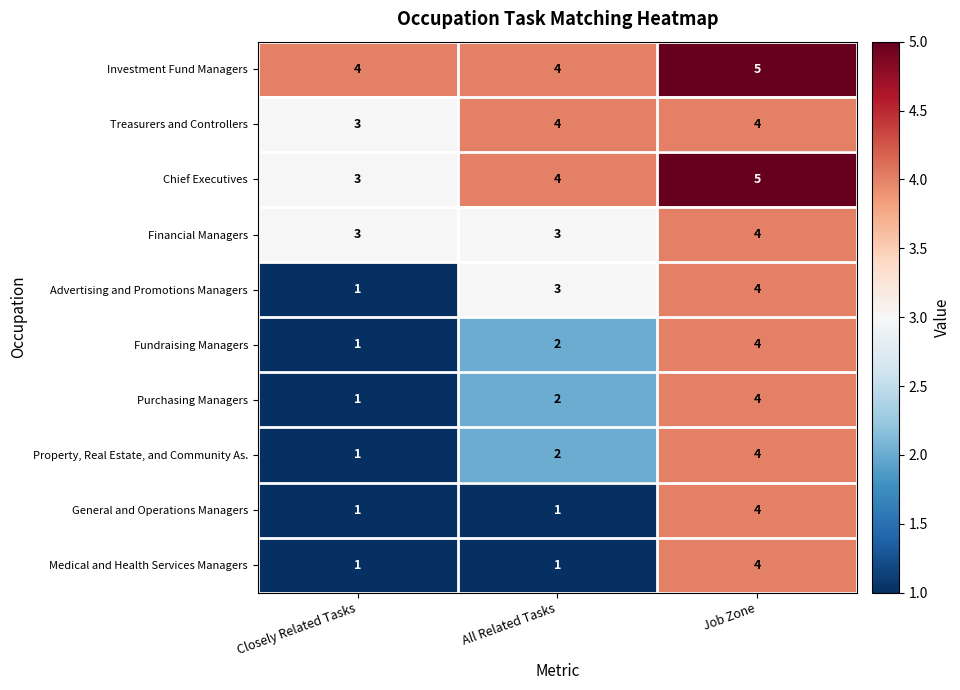

What is the greatest value displayed?

5